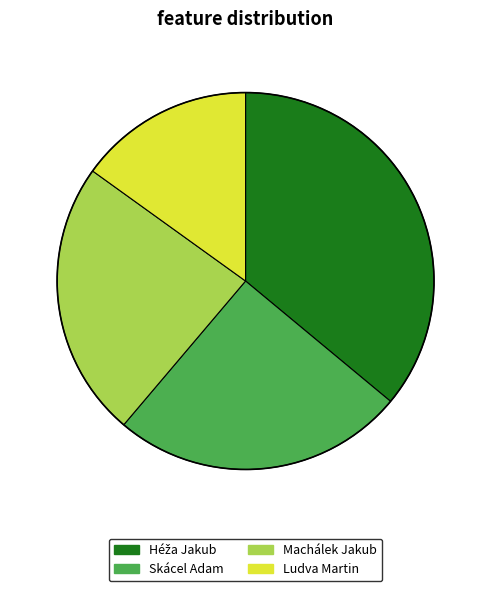

Between Machálek Jakub and Ludva Martin, which is larger?

Machálek Jakub